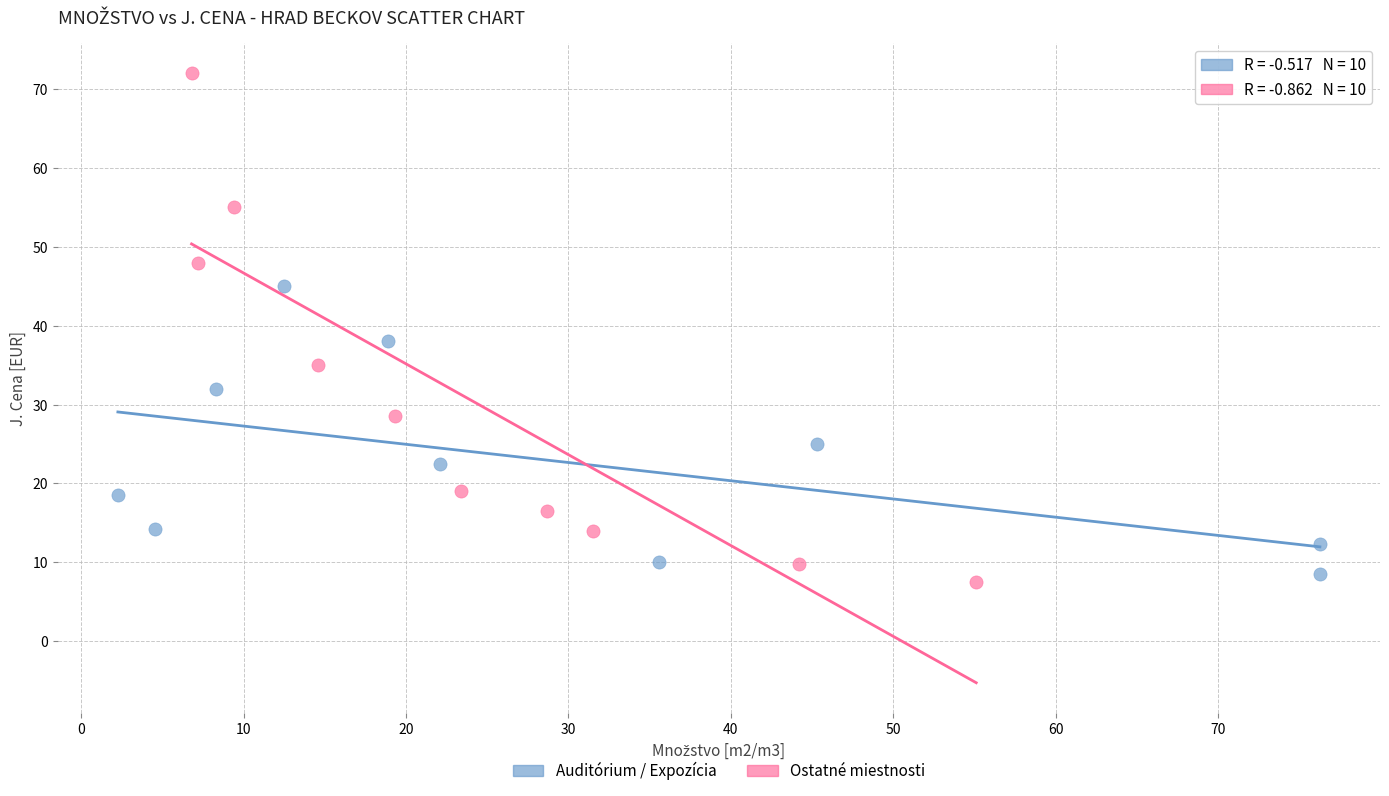

Which series reaches the maximum Y coordinate?

Ostatné miestnosti